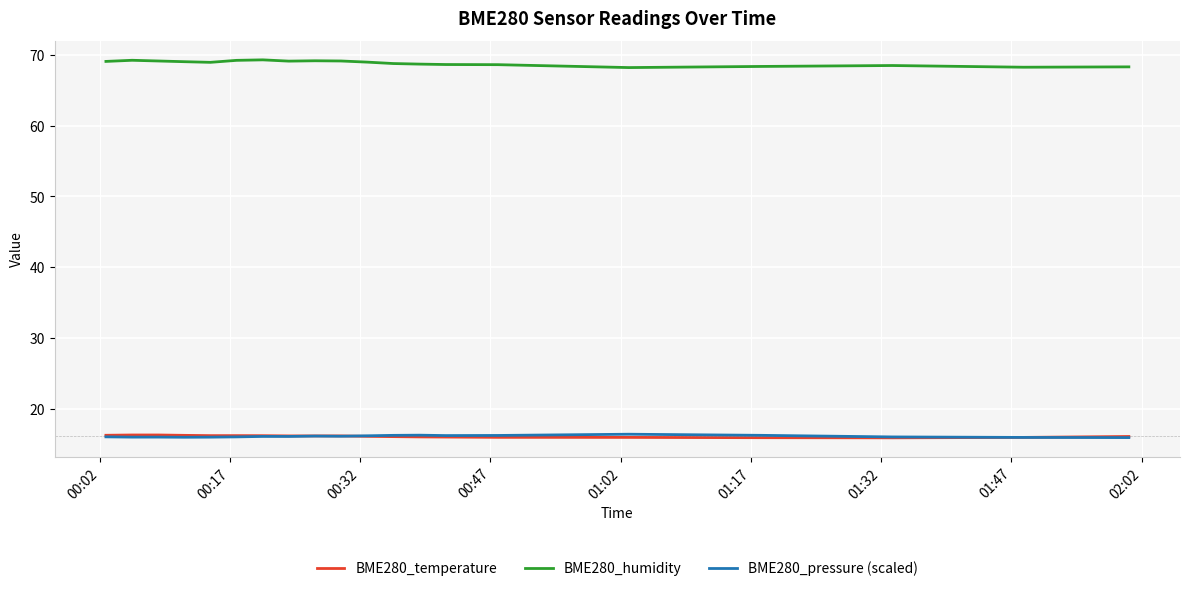

What is the highest value of the BME280_pressure (scaled) series?

16.4